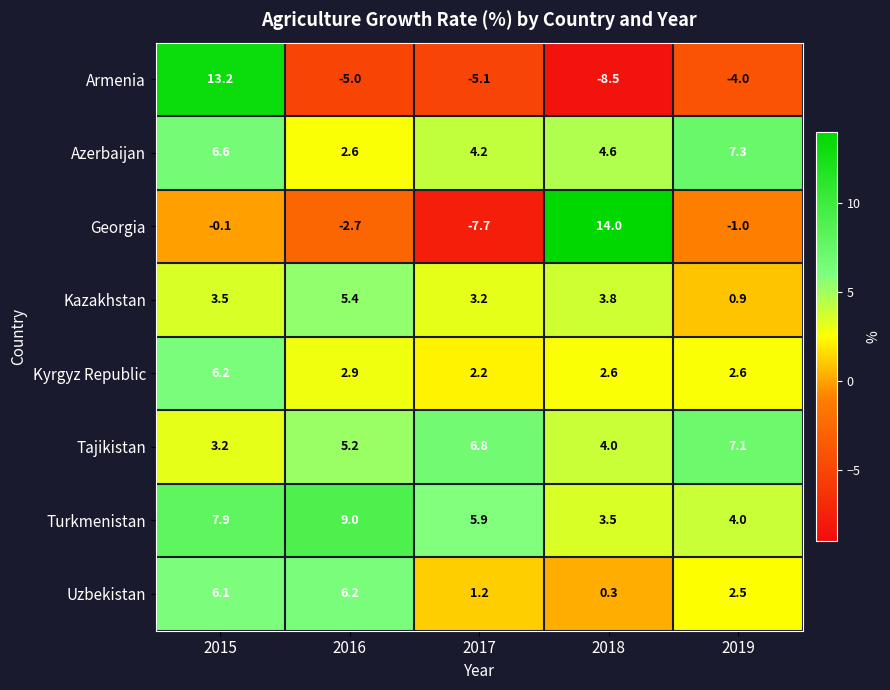

The value of Tajikistan at 2016 is 1.9. True or false?

False